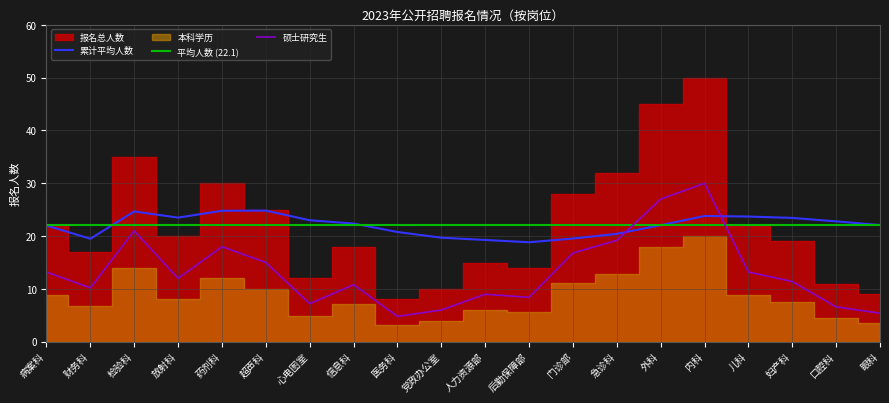

Is it true that 药剂科 equals 48 at 2?

False